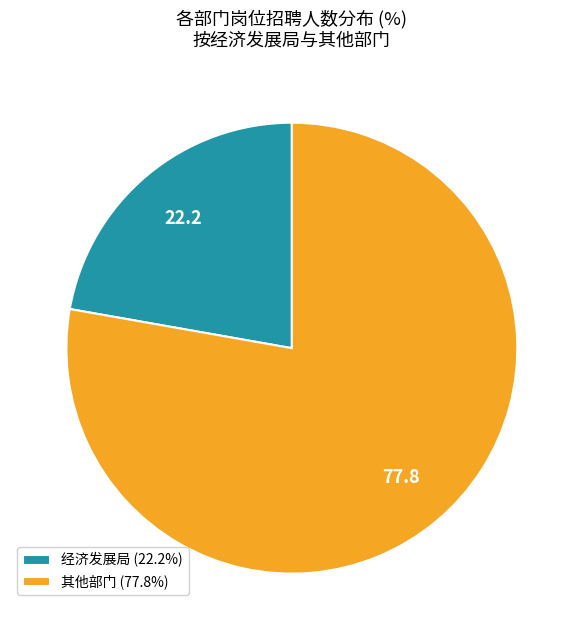

Count the number of slices in the pie.

2